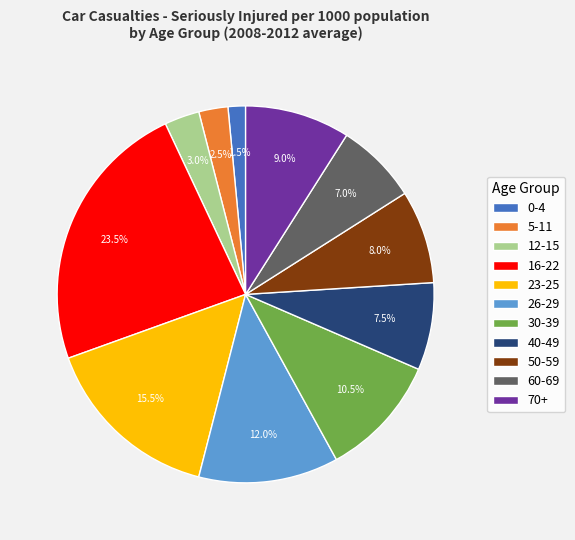

The 40-49 slice represents 21% of the pie. True or false?

False